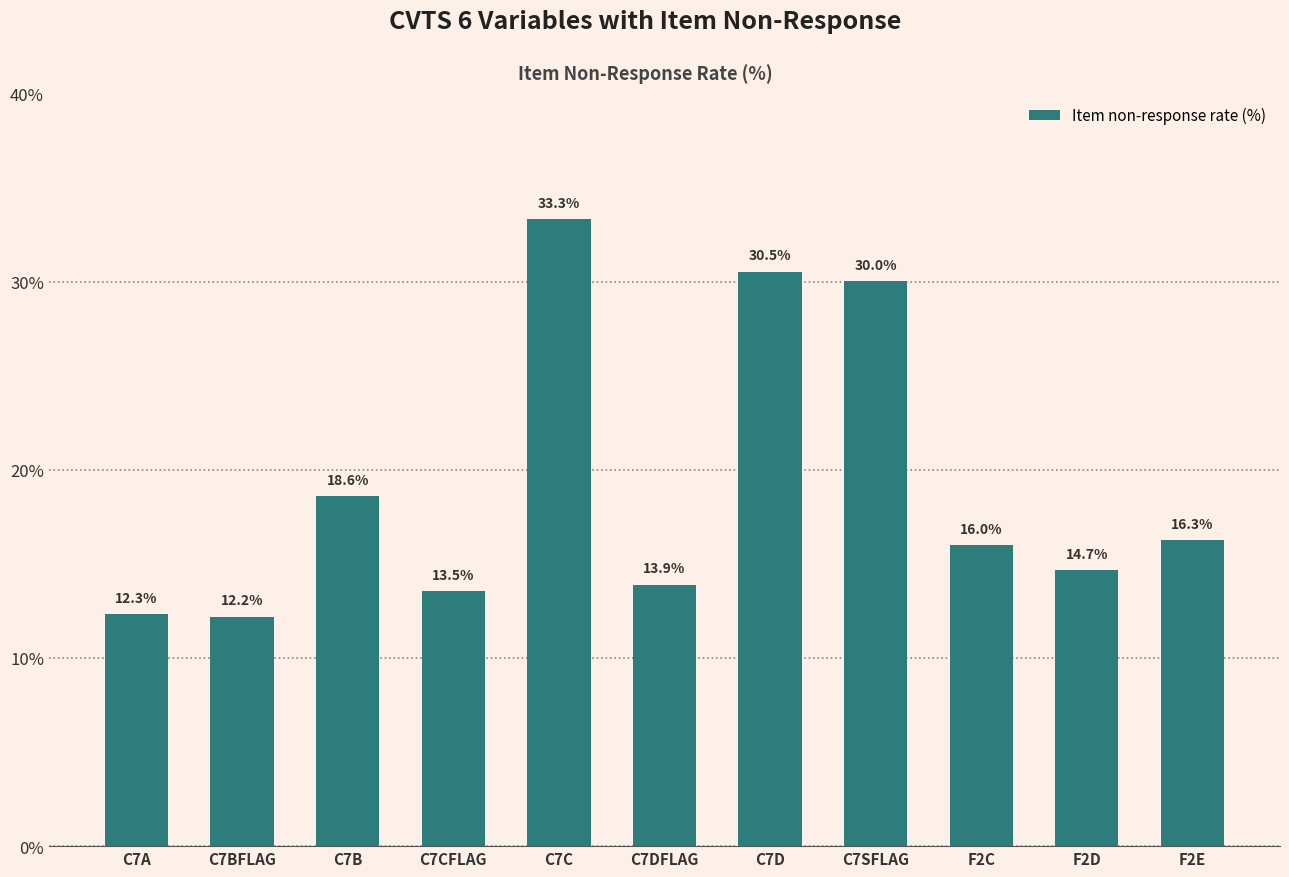

Reading left to right, extract all data points from this chart.

12.3	12.2	18.6	13.5	33.3	13.9	30.5	30.0	16.0	14.7	16.3